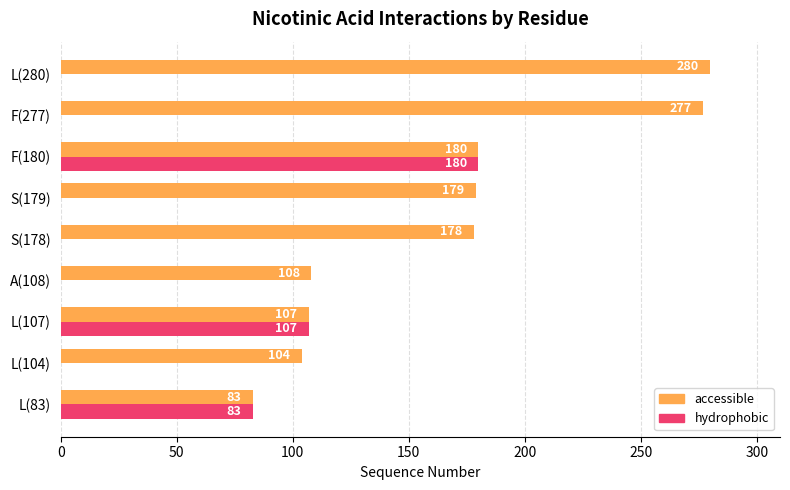

The hydrophobic series shows 126 at S(179). True or false?

False